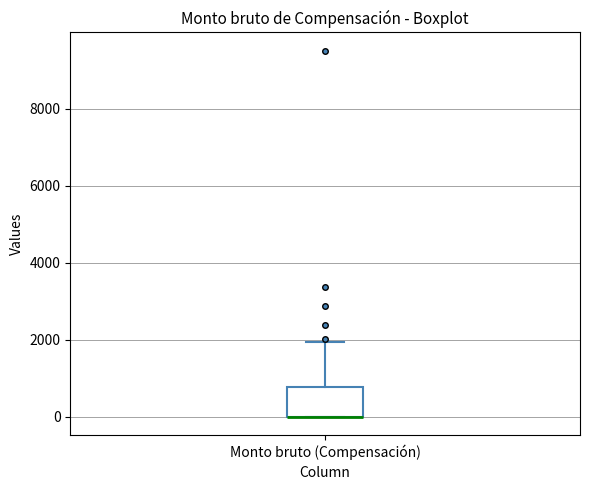

Where is the lower edge of the box for Monto bruto (Compensación) on the y-axis? The values are not printed on the chart, so give them approximately, as read against the axis.

0